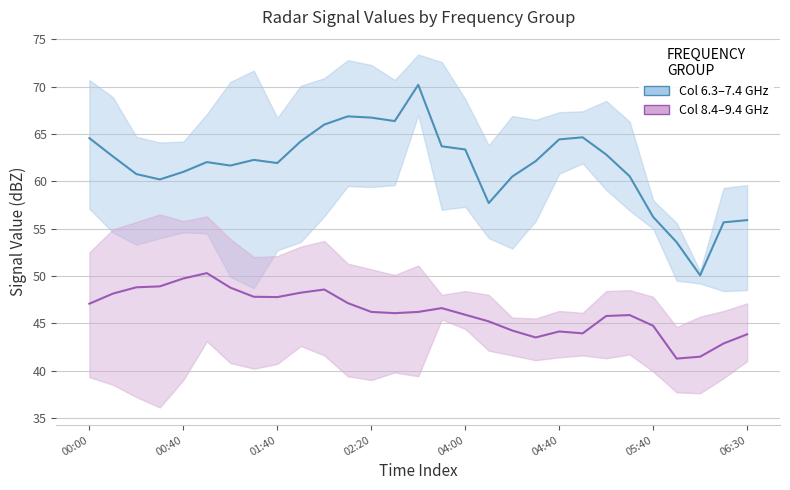

How many series are shown in this chart?

2